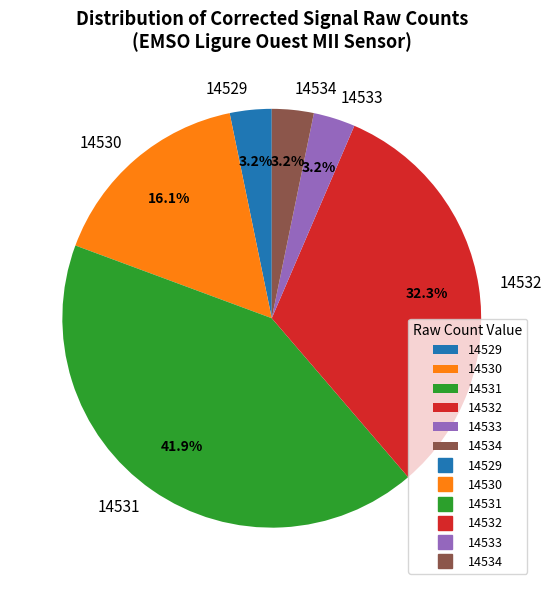

Is the sum of 14531 and 14533 greater than half?

No